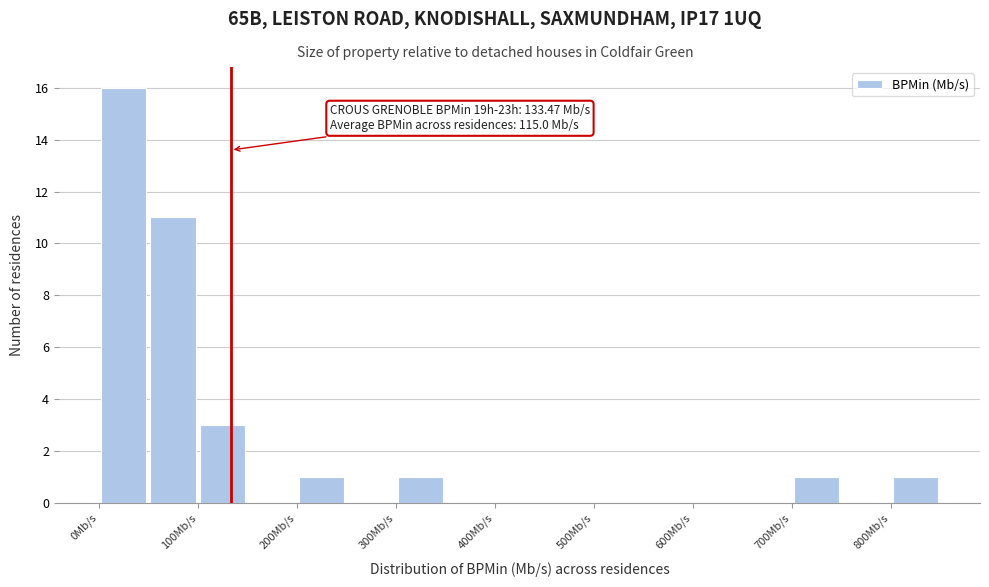

Over which range of the x-axis is the bar tallest?

0 to 50